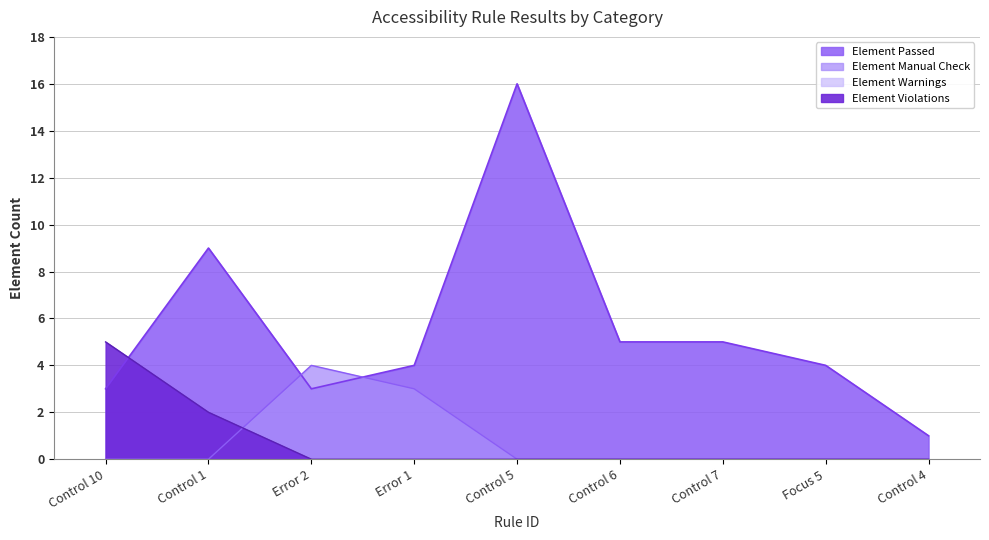

Does the chart display data point markers on the line(s)?

No